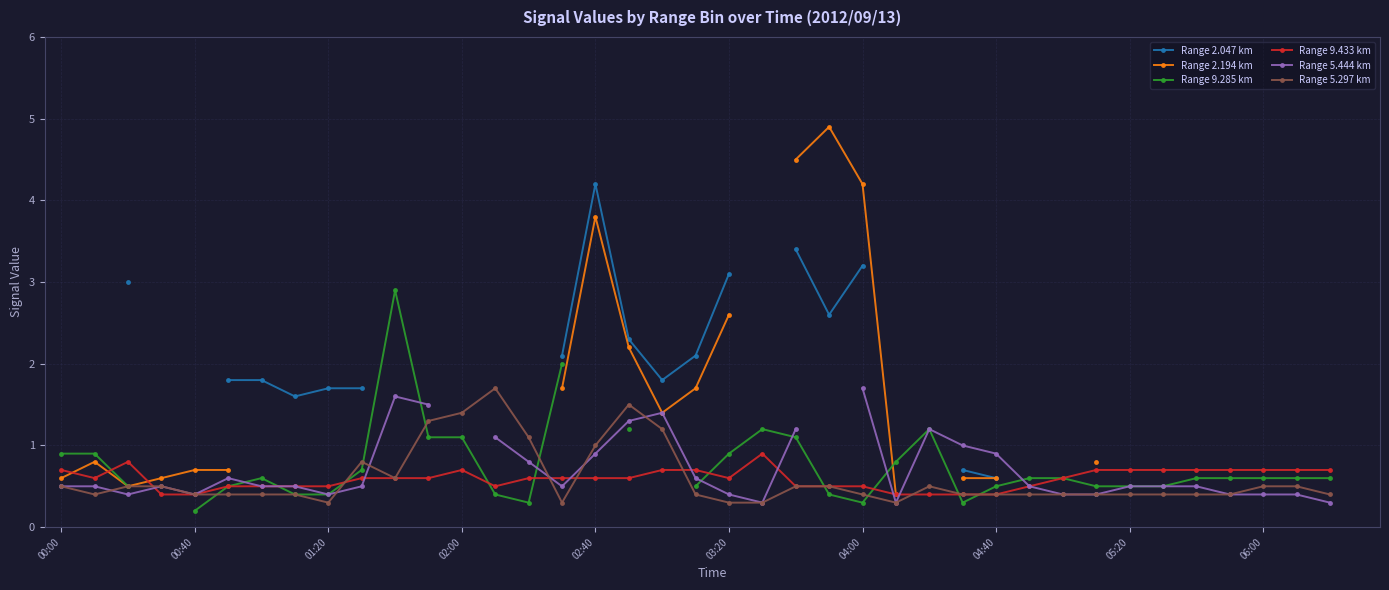

True or false: Range 9.433 km and Range 2.047 km cross at least once.

False